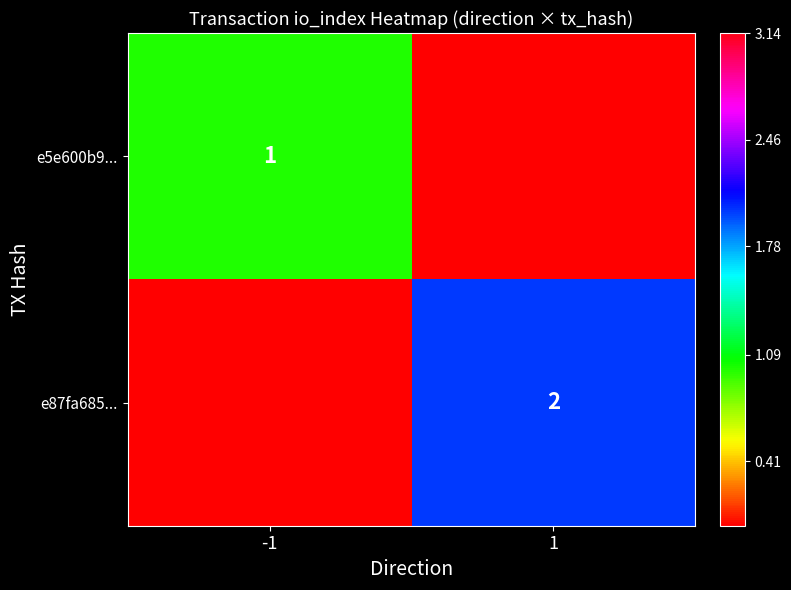

Is it true that e87fa685... equals 3 at 1?

False